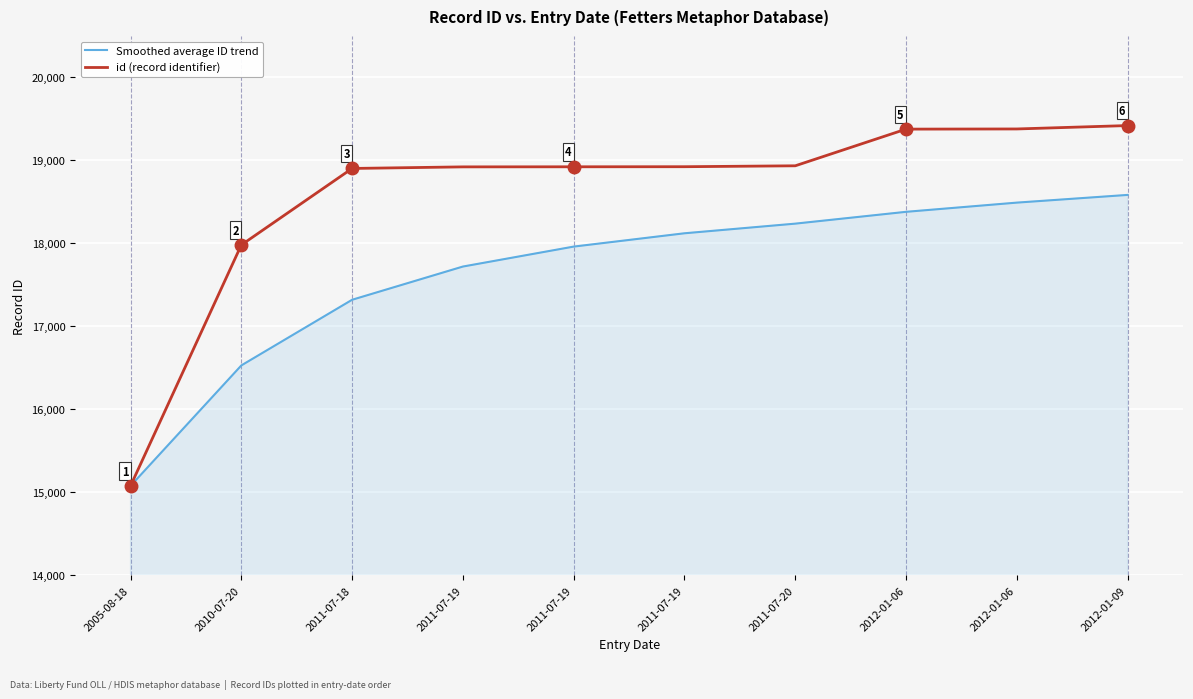

The id (record identifier) series shows 19420.0 at 2012-01-09. True or false?

True